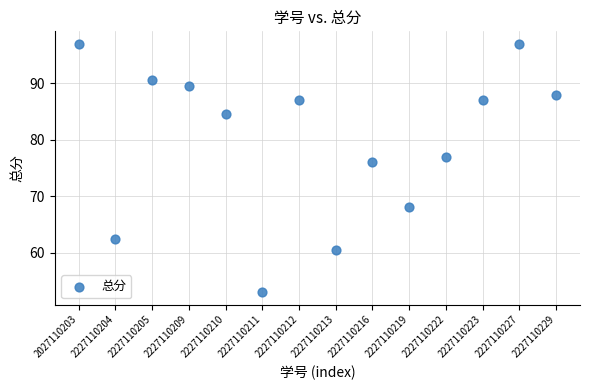

What is the range of Y values (max minus min)?

44.0